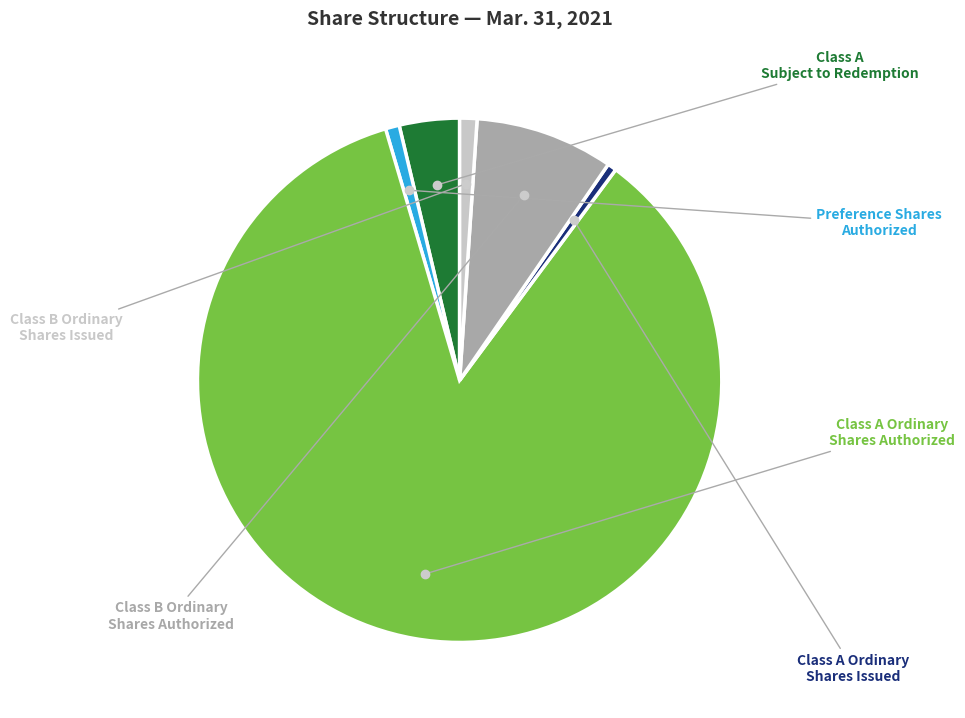

Is there any slice that represents more than half of the pie?

Yes